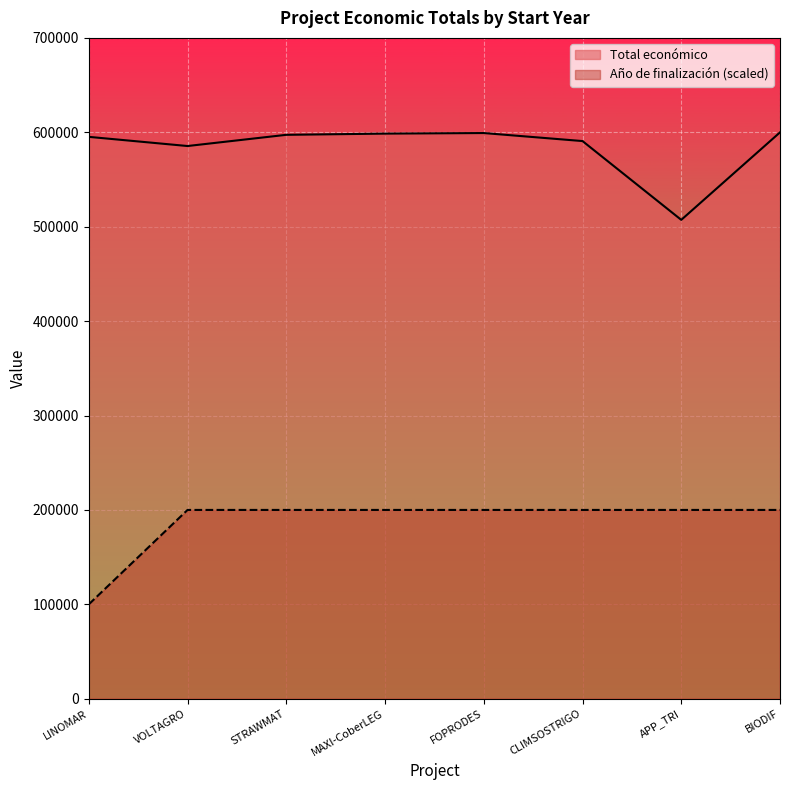

True or false: Año de finalización has more than 0 points higher than both neighbors.

False